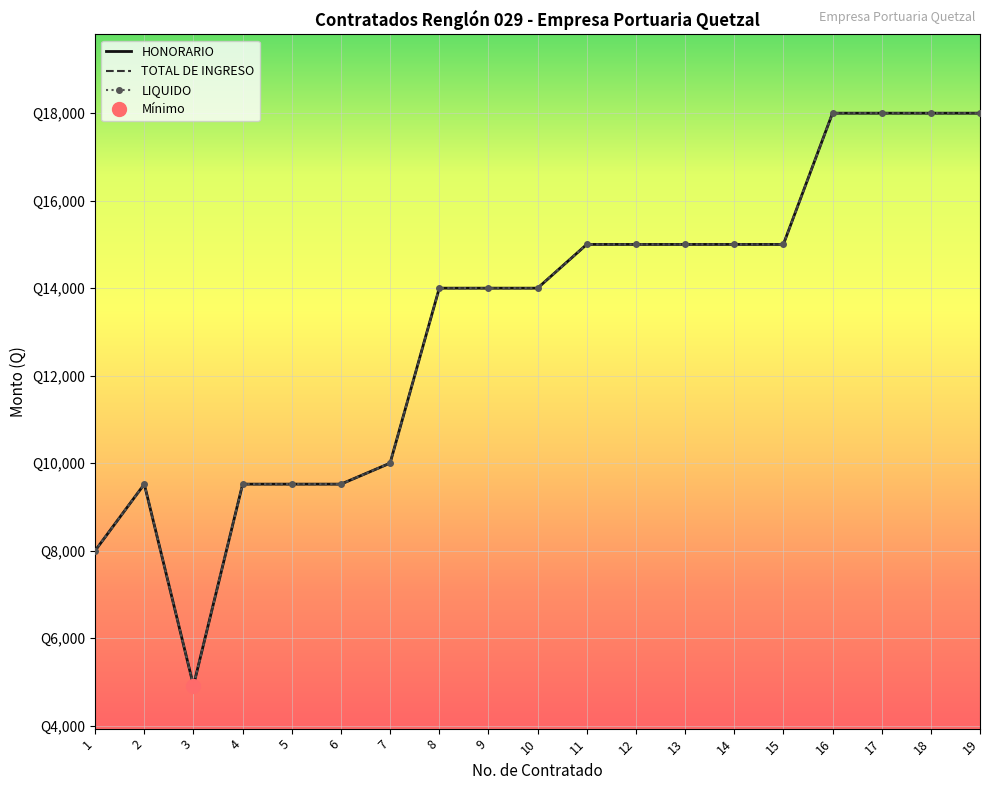

At 14, list the series in order from largest to smallest.

HONORARIO, TOTAL DE INGRESO, LIQUIDO